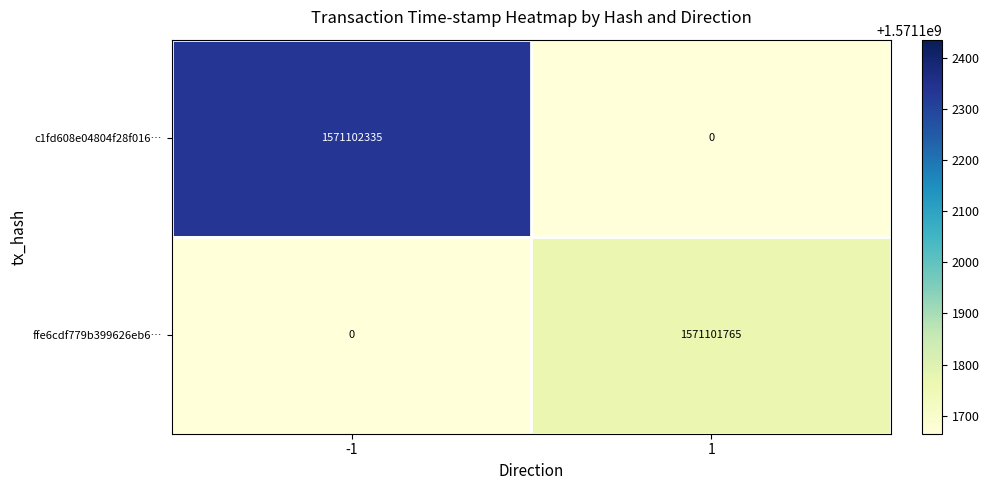

Rank the series by their average value, from lowest to highest.

ffe6cdf779b399626eb6…, c1fd608e04804f28f016…